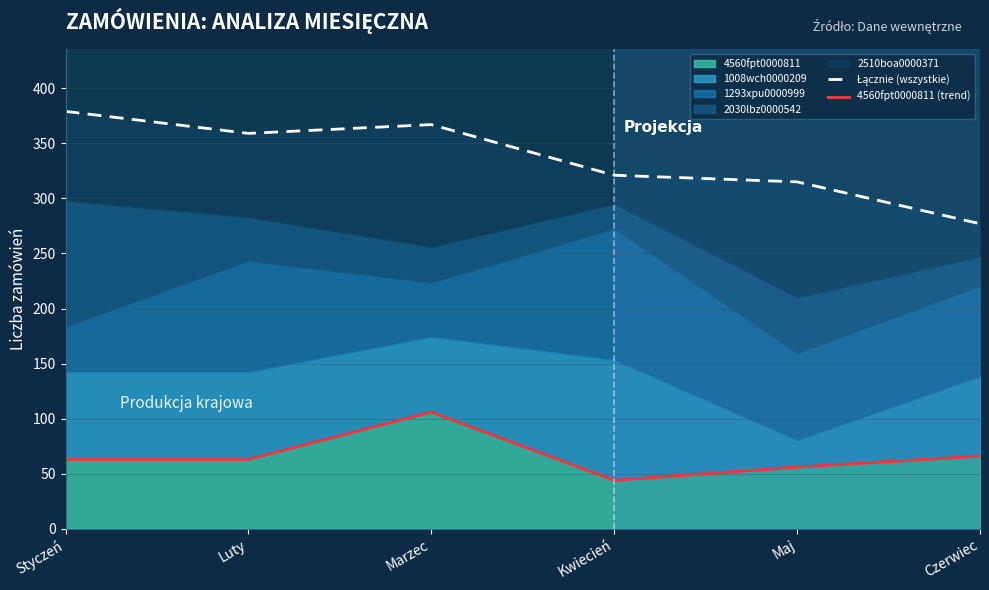

True or false: Łącznie (wszystkie) and 4560fpt0000811 (trend) cross at least once.

False